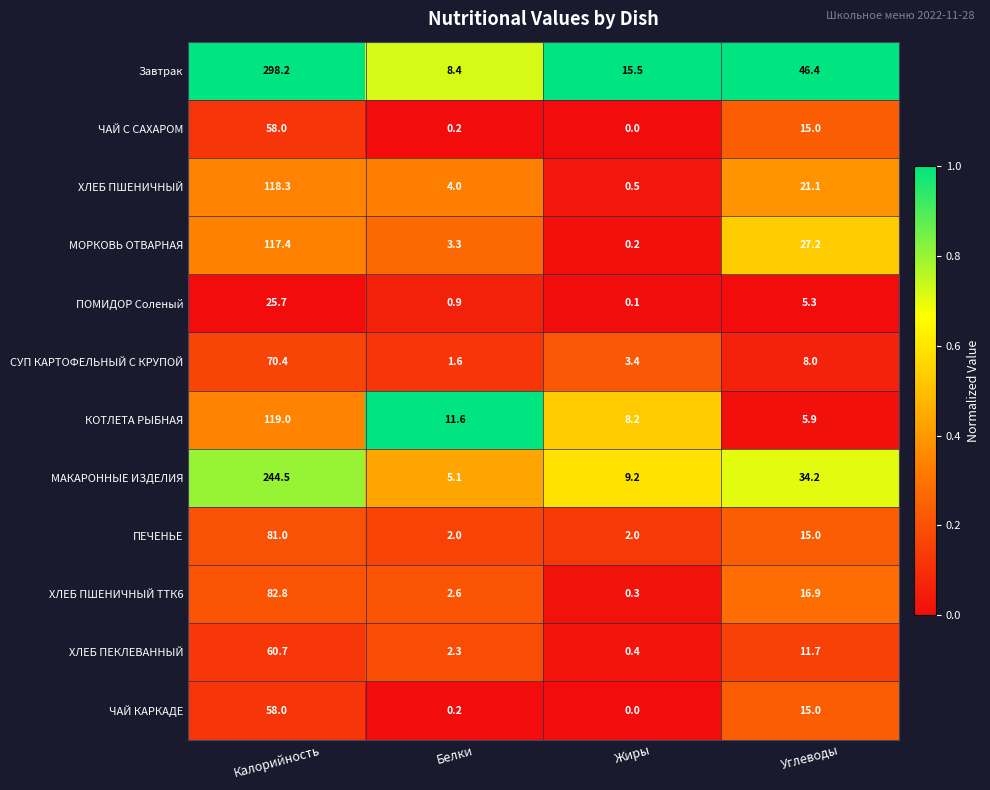

Which series has the largest total across all categories?

Завтрак